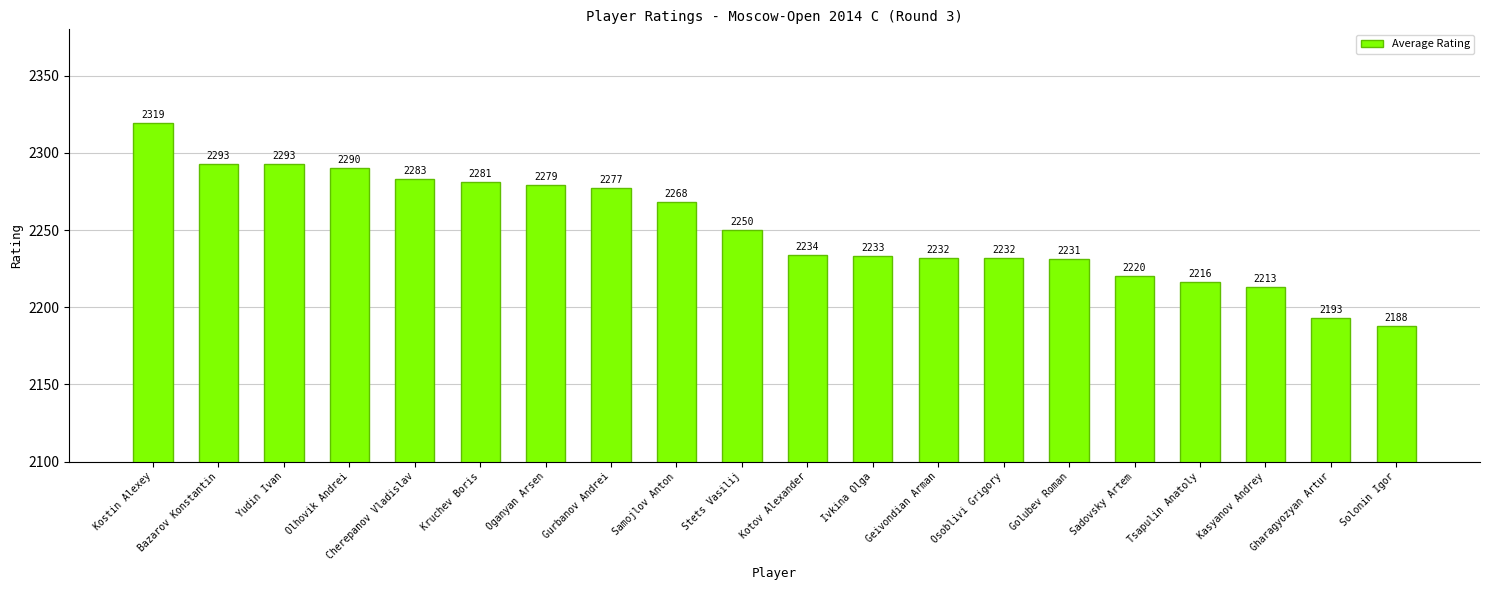

What is the greatest value displayed?

2319